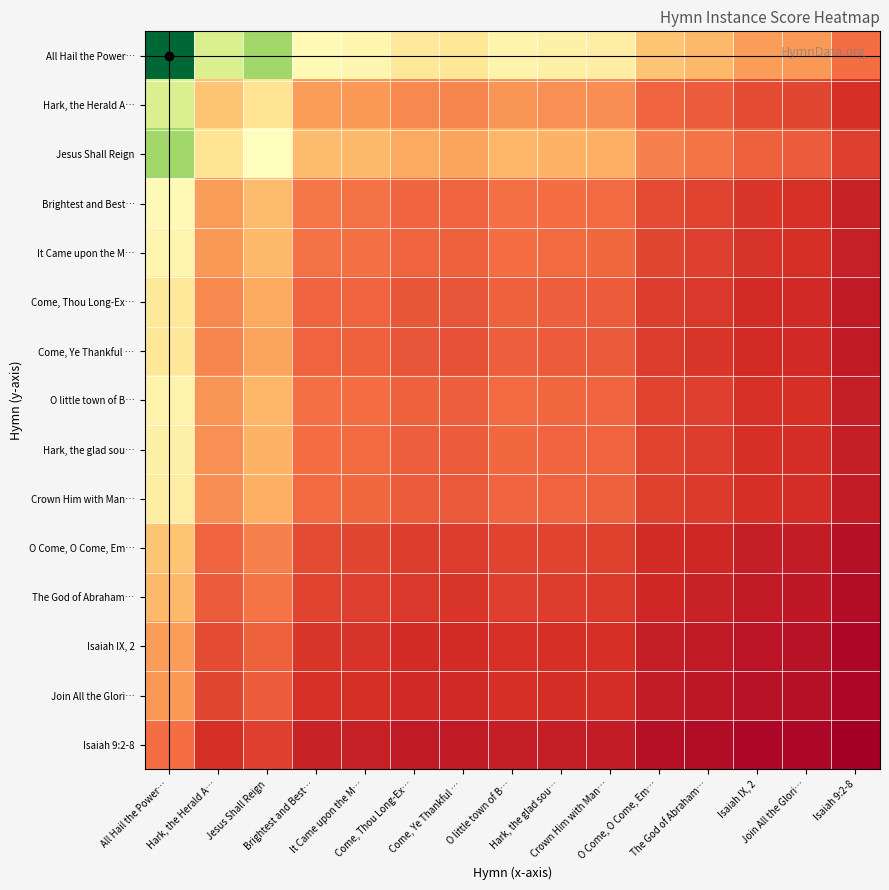

Reading left to right, list all the values displayed in this chart.

All Hail the Power…: All Hail the Power…=3425.0	Hark, the Herald A…=2131.1	Jesus Shall Reign=2483.6	Brightest and Best…=1766.4	It Came upon the M…=1726.2	Come, Thou Long-Ex…=1601.7	Come, Ye Thankful …=1578.0	O little town of B…=1700.2	Hark, the glad sou…=1675.9	Crown Him with Man…=1653.2	O Come, O Come, Em…=1320.4	The God of Abraham…=1247.0	Isaiah IX, 2=1104.2	Join All the Glori…=1072.8	Isaiah 9:2-8=862.1
Hark, the Herald A…: All Hail the Power…=2131.1	Hark, the Herald A…=1326.0	Jesus Shall Reign=1545.4	Brightest and Best…=1099.1	It Came upon the M…=1074.1	Come, Thou Long-Ex…=996.6	Come, Ye Thankful …=981.8	O little town of B…=1057.9	Hark, the glad sou…=1042.7	Crown Him with Man…=1028.7	O Come, O Come, Em…=821.5	The God of Abraham…=775.9	Isaiah IX, 2=687.1	Join All the Glori…=667.5	Isaiah 9:2-8=536.4
Jesus Shall Reign: All Hail the Power…=2483.6	Hark, the Herald A…=1545.4	Jesus Shall Reign=1801.0	Brightest and Best…=1280.9	It Came upon the M…=1251.7	Come, Thou Long-Ex…=1161.4	Come, Ye Thankful …=1144.3	O little town of B…=1232.9	Hark, the glad sou…=1215.2	Crown Him with Man…=1198.8	O Come, O Come, Em…=957.4	The God of Abraham…=904.2	Isaiah IX, 2=800.7	Join All the Glori…=777.9	Isaiah 9:2-8=625.2
Brightest and Best…: All Hail the Power…=1766.4	Hark, the Herald A…=1099.1	Jesus Shall Reign=1280.9	Brightest and Best…=911.0	It Came upon the M…=890.3	Come, Thou Long-Ex…=826.0	Come, Ye Thankful …=813.8	O little town of B…=876.9	Hark, the glad sou…=864.3	Crown Him with Man…=852.6	O Come, O Come, Em…=681.0	The God of Abraham…=643.1	Isaiah IX, 2=569.5	Join All the Glori…=553.3	Isaiah 9:2-8=444.6
It Came upon the M…: All Hail the Power…=1726.2	Hark, the Herald A…=1074.1	Jesus Shall Reign=1251.7	Brightest and Best…=890.3	It Came upon the M…=870.0	Come, Thou Long-Ex…=807.2	Come, Ye Thankful …=795.3	O little town of B…=856.9	Hark, the glad sou…=844.6	Crown Him with Man…=833.2	O Come, O Come, Em…=665.5	The God of Abraham…=628.5	Isaiah IX, 2=556.5	Join All the Glori…=540.7	Isaiah 9:2-8=434.5
Come, Thou Long-Ex…: All Hail the Power…=1601.7	Hark, the Herald A…=996.6	Jesus Shall Reign=1161.4	Brightest and Best…=826.0	It Came upon the M…=807.2	Come, Thou Long-Ex…=749.0	Come, Ye Thankful …=737.9	O little town of B…=795.1	Hark, the glad sou…=783.7	Crown Him with Man…=773.1	O Come, O Come, Em…=617.4	The God of Abraham…=583.1	Isaiah IX, 2=516.4	Join All the Glori…=501.7	Isaiah 9:2-8=403.2
Come, Ye Thankful …: All Hail the Power…=1578.0	Hark, the Herald A…=981.8	Jesus Shall Reign=1144.3	Brightest and Best…=813.8	It Came upon the M…=795.3	Come, Thou Long-Ex…=737.9	Come, Ye Thankful …=727.0	O little town of B…=783.3	Hark, the glad sou…=772.1	Crown Him with Man…=761.7	O Come, O Come, Em…=608.3	The God of Abraham…=574.5	Isaiah IX, 2=508.7	Join All the Glori…=494.2	Isaiah 9:2-8=397.2
O little town of B…: All Hail the Power…=1700.2	Hark, the Herald A…=1057.9	Jesus Shall Reign=1232.9	Brightest and Best…=876.9	It Came upon the M…=856.9	Come, Thou Long-Ex…=795.1	Come, Ye Thankful …=783.3	O little town of B…=844.0	Hark, the glad sou…=831.9	Crown Him with Man…=820.7	O Come, O Come, Em…=655.4	The God of Abraham…=619.0	Isaiah IX, 2=548.1	Join All the Glori…=532.5	Isaiah 9:2-8=428.0
Hark, the glad sou…: All Hail the Power…=1675.9	Hark, the Herald A…=1042.7	Jesus Shall Reign=1215.2	Brightest and Best…=864.3	It Came upon the M…=844.6	Come, Thou Long-Ex…=783.7	Come, Ye Thankful …=772.1	O little town of B…=831.9	Hark, the glad sou…=820.0	Crown Him with Man…=808.9	O Come, O Come, Em…=646.0	The God of Abraham…=610.1	Isaiah IX, 2=540.3	Join All the Glori…=524.9	Isaiah 9:2-8=421.8
Crown Him with Man…: All Hail the Power…=1653.2	Hark, the Herald A…=1028.7	Jesus Shall Reign=1198.8	Brightest and Best…=852.6	It Came upon the M…=833.2	Come, Thou Long-Ex…=773.1	Come, Ye Thankful …=761.7	O little town of B…=820.7	Hark, the glad sou…=808.9	Crown Him with Man…=798.0	O Come, O Come, Em…=637.3	The God of Abraham…=601.9	Isaiah IX, 2=533.0	Join All the Glori…=517.8	Isaiah 9:2-8=416.1
O Come, O Come, Em…: All Hail the Power…=1320.4	Hark, the Herald A…=821.5	Jesus Shall Reign=957.4	Brightest and Best…=681.0	It Came upon the M…=665.5	Come, Thou Long-Ex…=617.4	Come, Ye Thankful …=608.3	O little town of B…=655.4	Hark, the glad sou…=646.0	Crown Him with Man…=637.3	O Come, O Come, Em…=509.0	The God of Abraham…=480.7	Isaiah IX, 2=425.7	Join All the Glori…=413.6	Isaiah 9:2-8=332.3
The God of Abraham…: All Hail the Power…=1247.0	Hark, the Herald A…=775.9	Jesus Shall Reign=904.2	Brightest and Best…=643.1	It Came upon the M…=628.5	Come, Thou Long-Ex…=583.1	Come, Ye Thankful …=574.5	O little town of B…=619.0	Hark, the glad sou…=610.1	Crown Him with Man…=601.9	O Come, O Come, Em…=480.7	The God of Abraham…=454.0	Isaiah IX, 2=402.0	Join All the Glori…=390.6	Isaiah 9:2-8=313.9
Isaiah IX, 2: All Hail the Power…=1104.2	Hark, the Herald A…=687.1	Jesus Shall Reign=800.7	Brightest and Best…=569.5	It Came upon the M…=556.5	Come, Thou Long-Ex…=516.4	Come, Ye Thankful …=508.7	O little town of B…=548.1	Hark, the glad sou…=540.3	Crown Him with Man…=533.0	O Come, O Come, Em…=425.7	The God of Abraham…=402.0	Isaiah IX, 2=356.0	Join All the Glori…=345.9	Isaiah 9:2-8=277.9
Join All the Glori…: All Hail the Power…=1072.8	Hark, the Herald A…=667.5	Jesus Shall Reign=777.9	Brightest and Best…=553.3	It Came upon the M…=540.7	Come, Thou Long-Ex…=501.7	Come, Ye Thankful …=494.2	O little town of B…=532.5	Hark, the glad sou…=524.9	Crown Him with Man…=517.8	O Come, O Come, Em…=413.6	The God of Abraham…=390.6	Isaiah IX, 2=345.9	Join All the Glori…=336.0	Isaiah 9:2-8=270.0
Isaiah 9:2-8: All Hail the Power…=862.1	Hark, the Herald A…=536.4	Jesus Shall Reign=625.2	Brightest and Best…=444.6	It Came upon the M…=434.5	Come, Thou Long-Ex…=403.2	Come, Ye Thankful …=397.2	O little town of B…=428.0	Hark, the glad sou…=421.8	Crown Him with Man…=416.1	O Come, O Come, Em…=332.3	The God of Abraham…=313.9	Isaiah IX, 2=277.9	Join All the Glori…=270.0	Isaiah 9:2-8=217.0